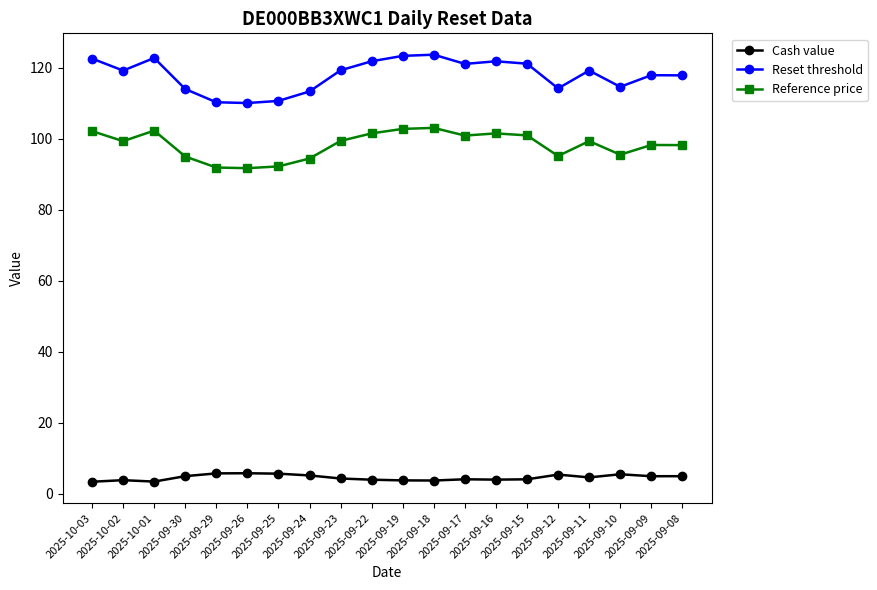

True or false: Reset threshold has a value of 117.8 at 2025-09-08.

True